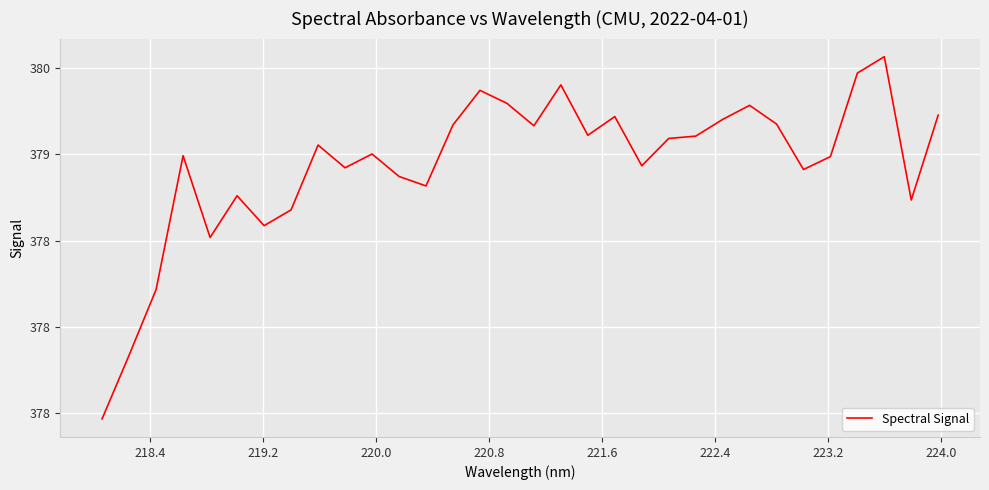

What is the greatest value displayed?

379.6